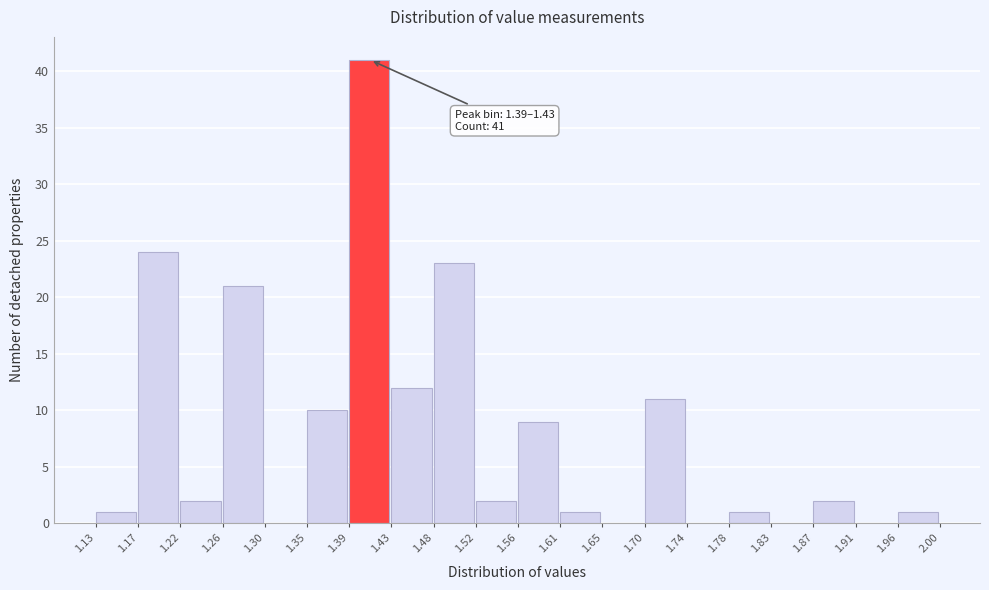

Over which range of the x-axis is the bar tallest?

1.39 to 1.43